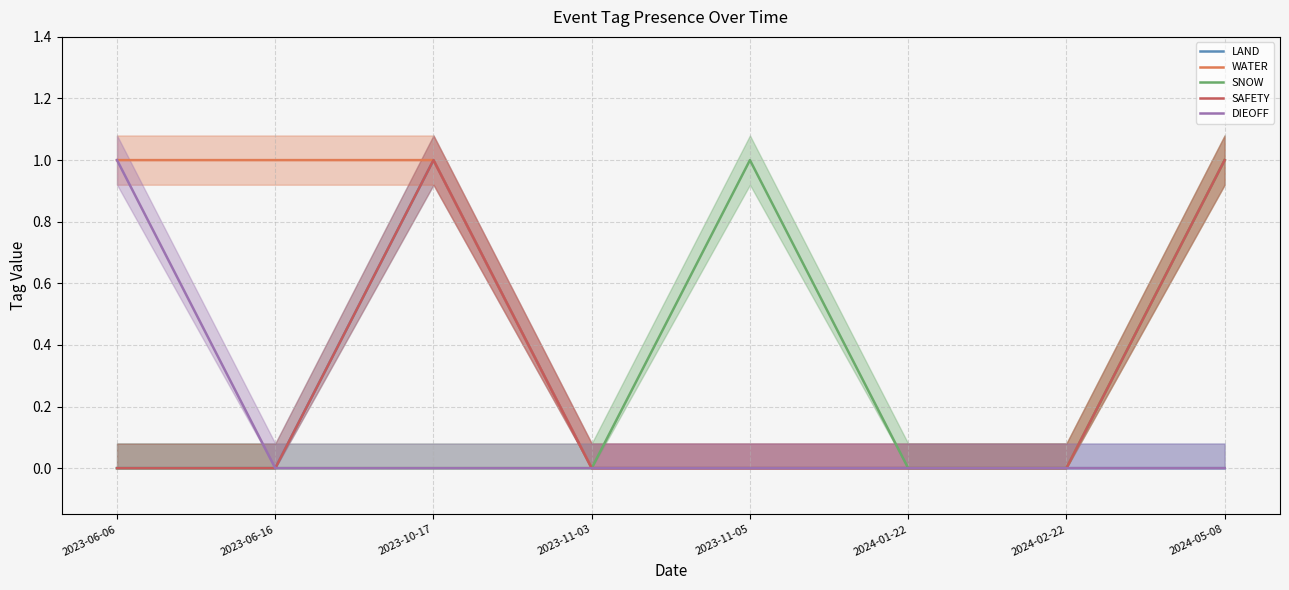

What is the difference between the WATER values at 2024-05-08 and 2024-01-22?

1